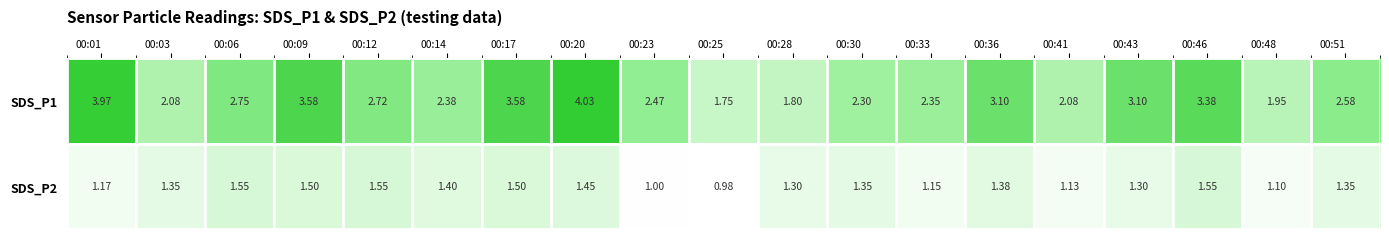

Count the number of categories in the chart.

19